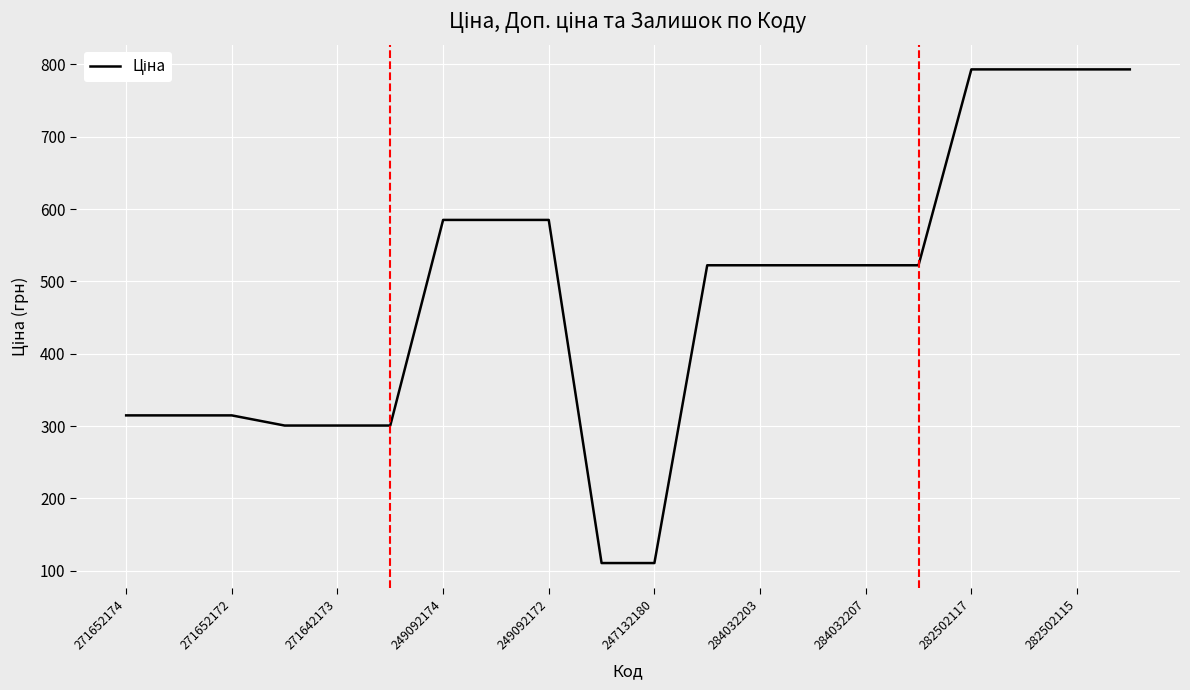

How many lines are shown in the chart?

1